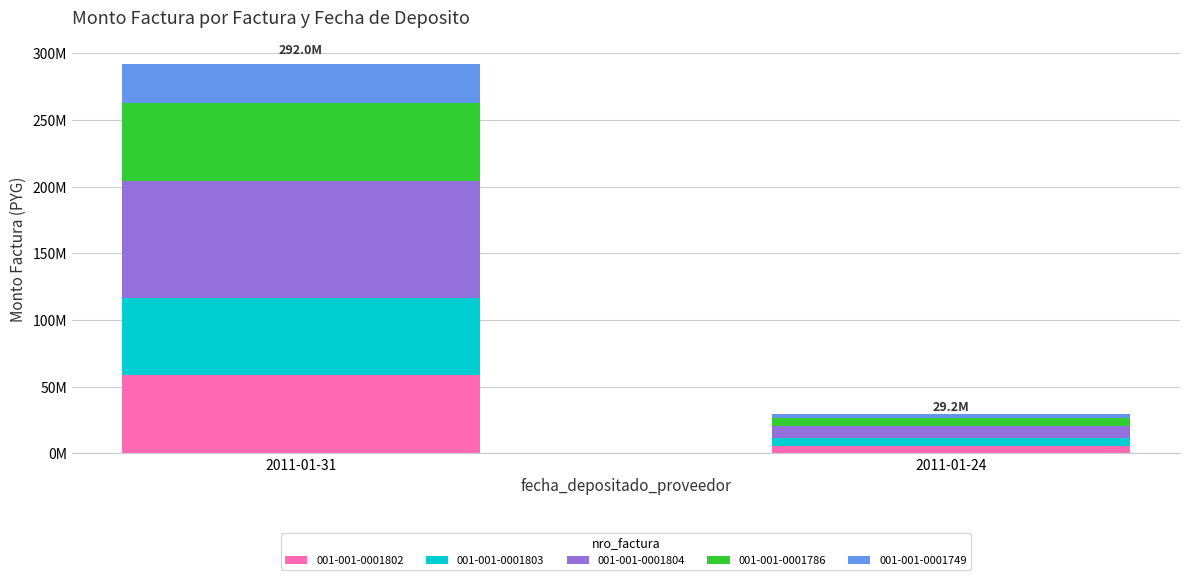

What is the total value across all series at 2011-01-24?

29200000